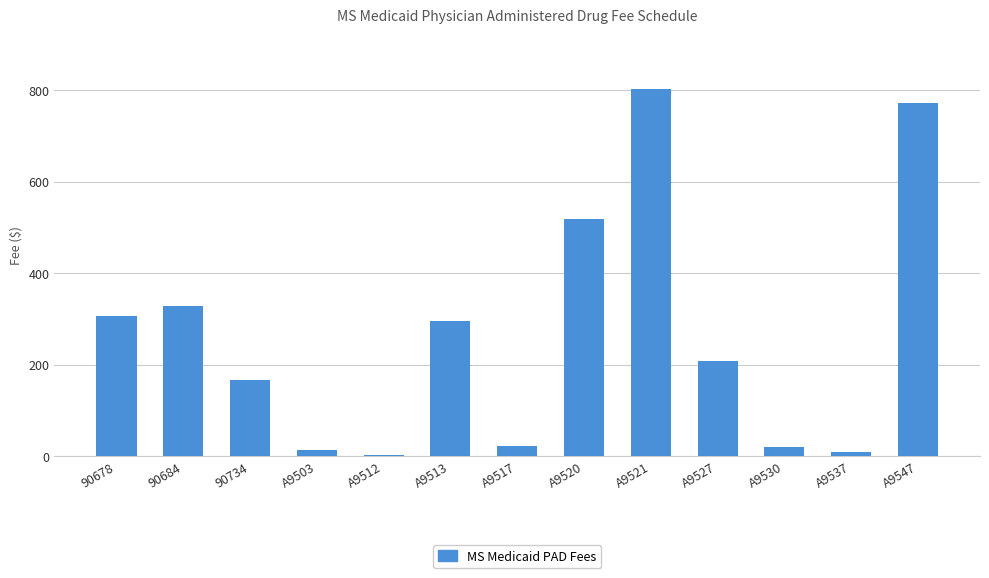

Read the value at A9530.

20.9